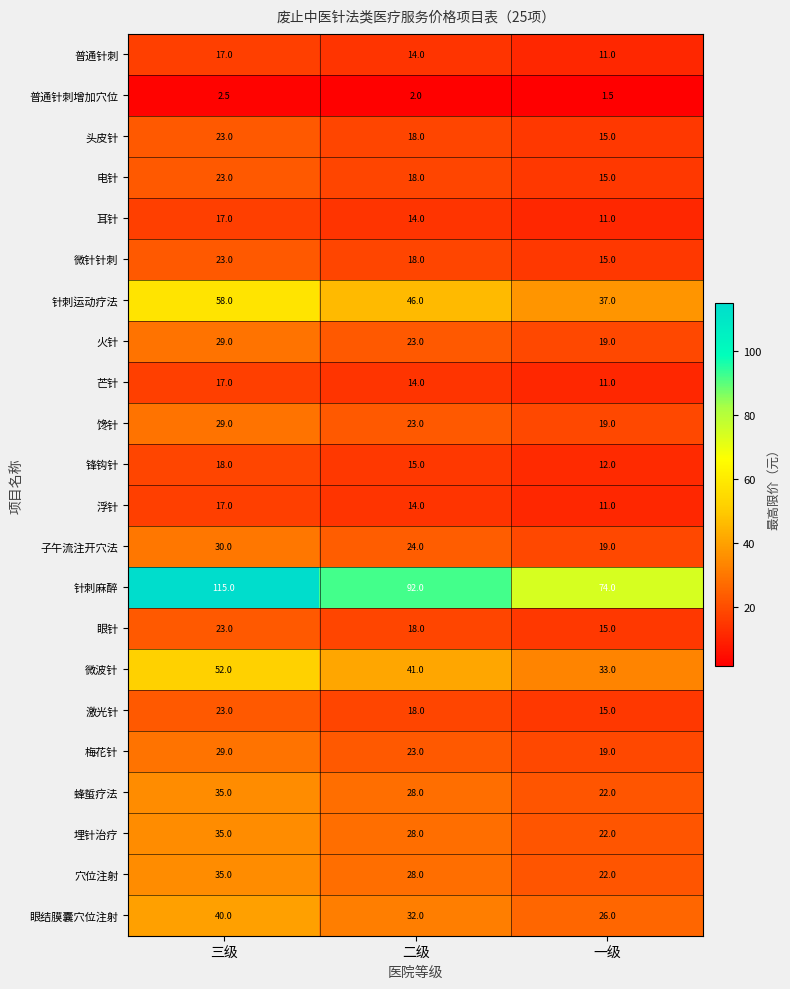

Which series has the widest spread of values?

针刺麻醉